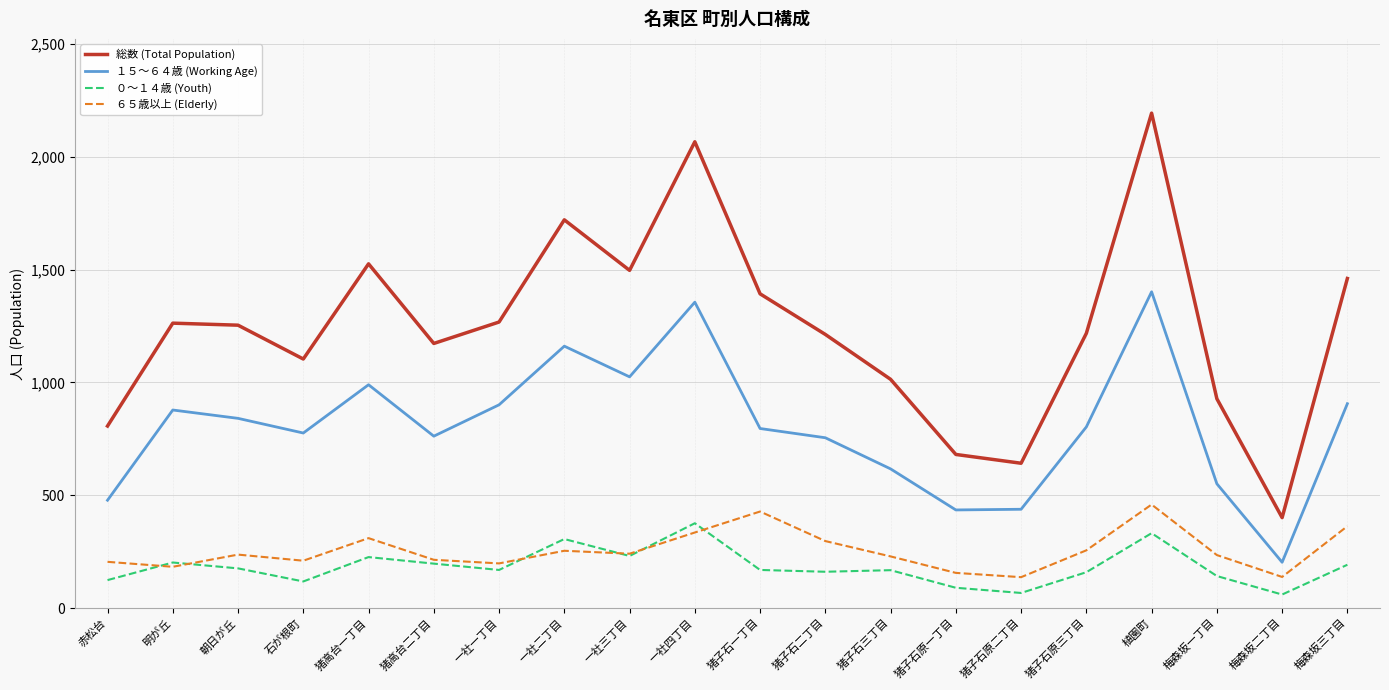

True or false: ０～１４歳 (Youth) and 総数 (Total Population) intersect in this chart.

False